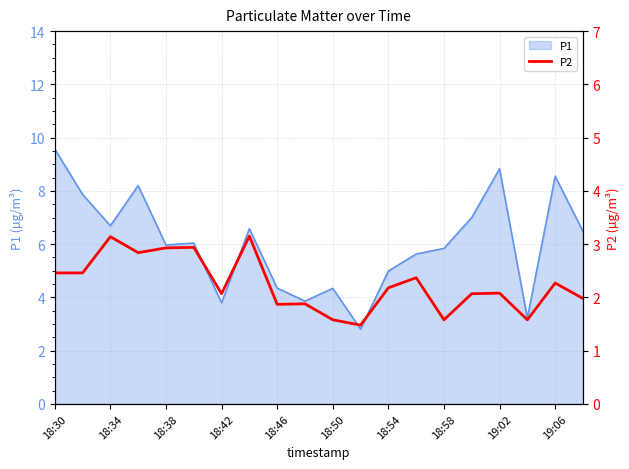

What is the minimum value shown in the chart?

1.5